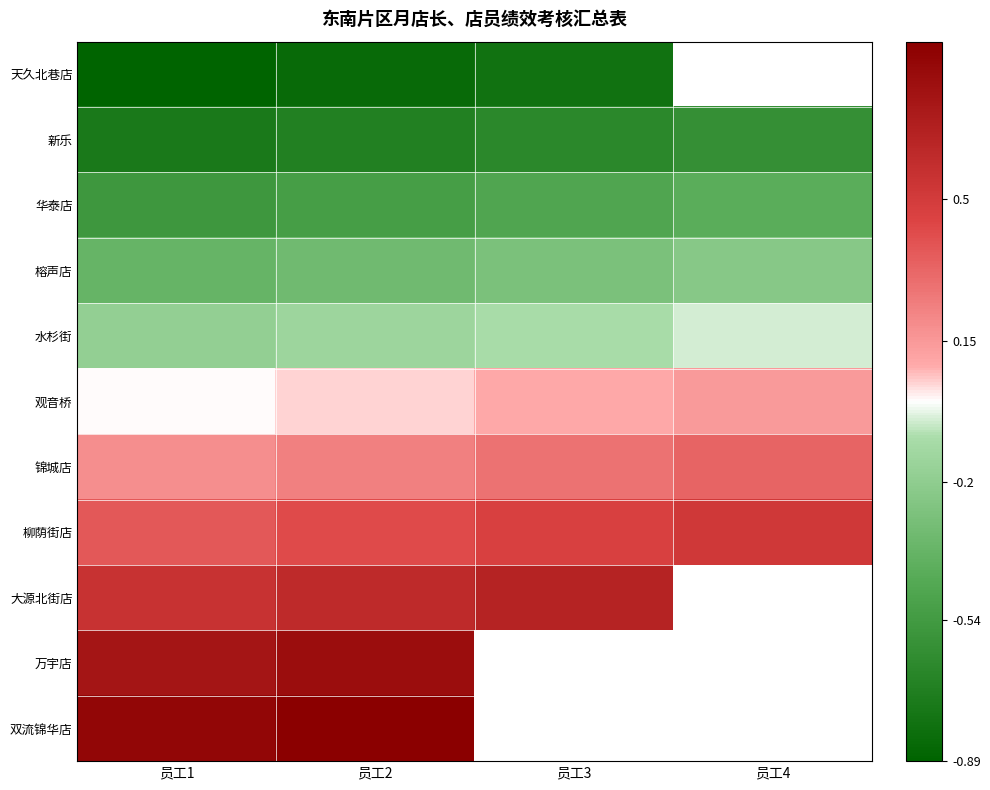

What is the average value of the 水杉街 series?

-0.1